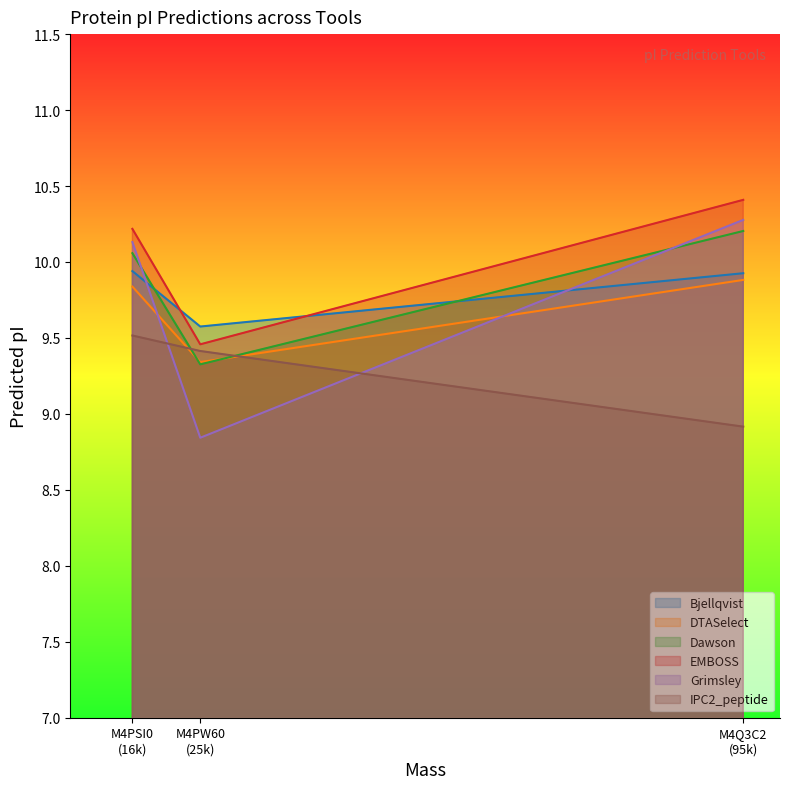

Which category has the lowest value in the Grimsley series?

M4PW60
(25k)